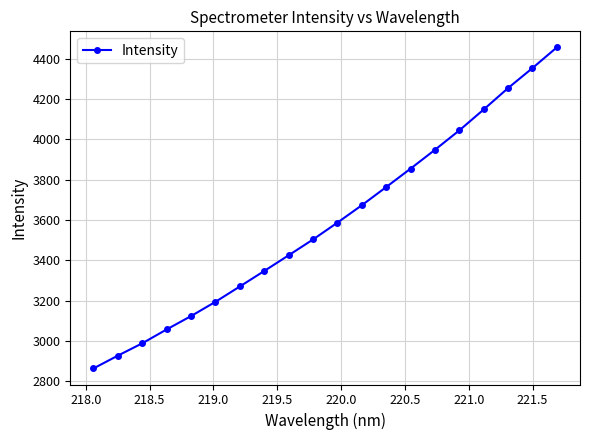

What is the value of the 1st point from the left?

2863.9